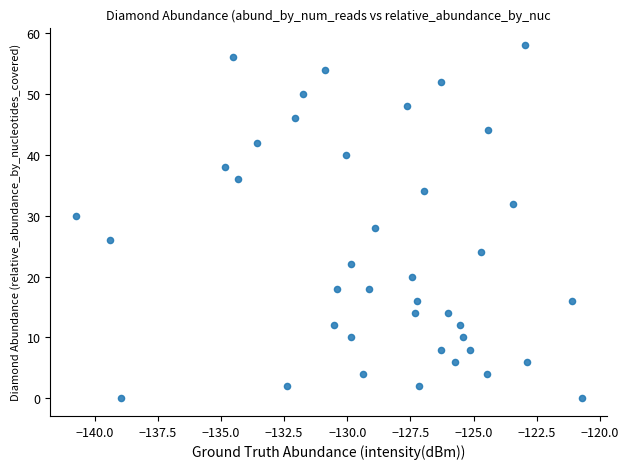

What is the range of Y values (max minus min)?

58